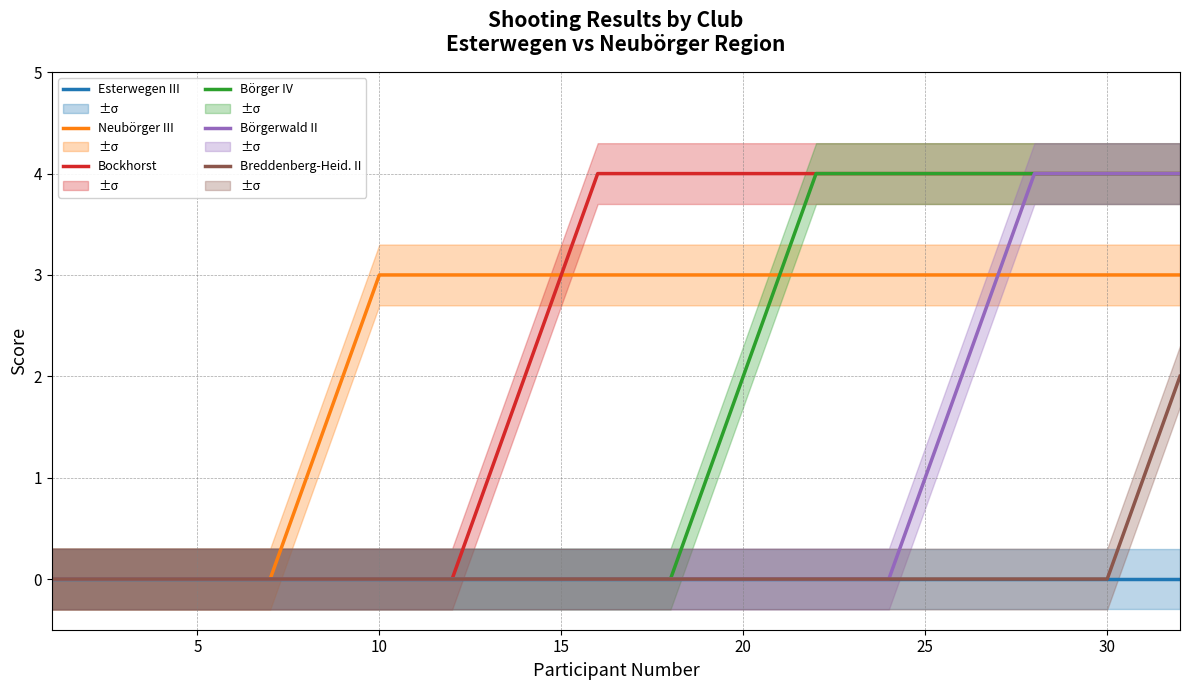

True or false: Bockhorst has a value of 4 at 15.

False